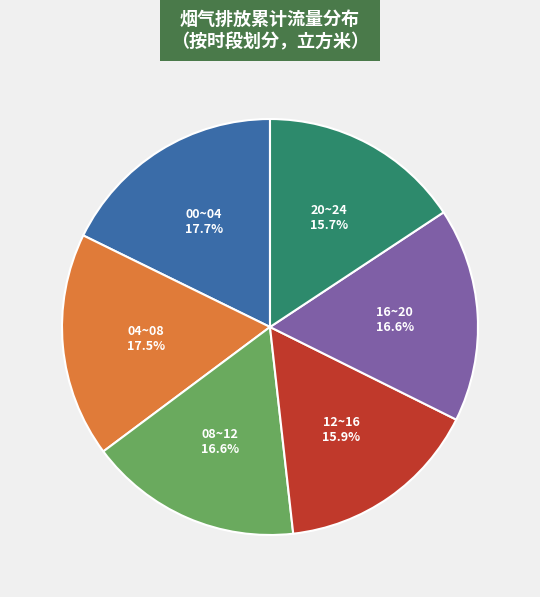

Approximately how many times larger is the value at 20~24 compared to 12~16?

1.0